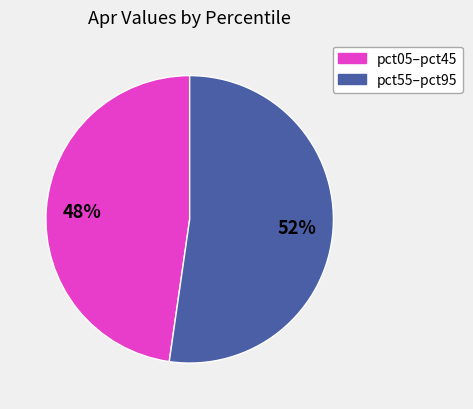

Is there a majority slice in this chart?

Yes